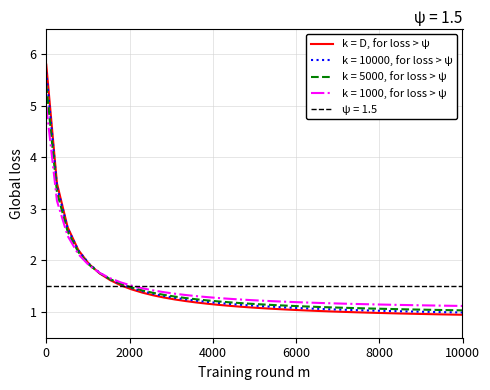

What is the difference between the second highest and minimum values?

2.6